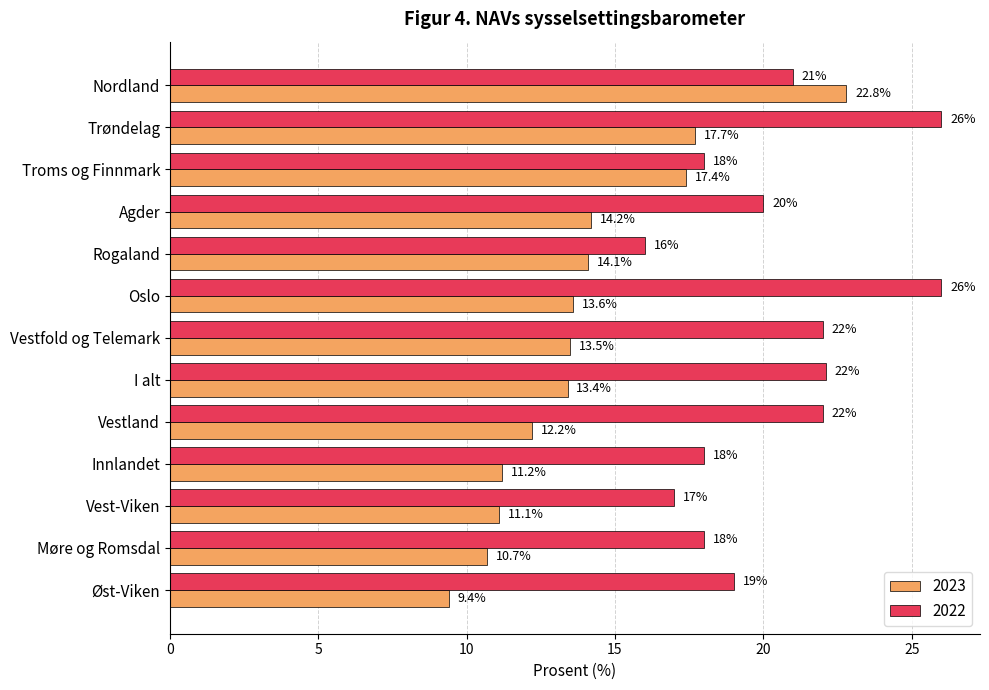

At which label is 2023 closest to 16?

Troms og Finnmark